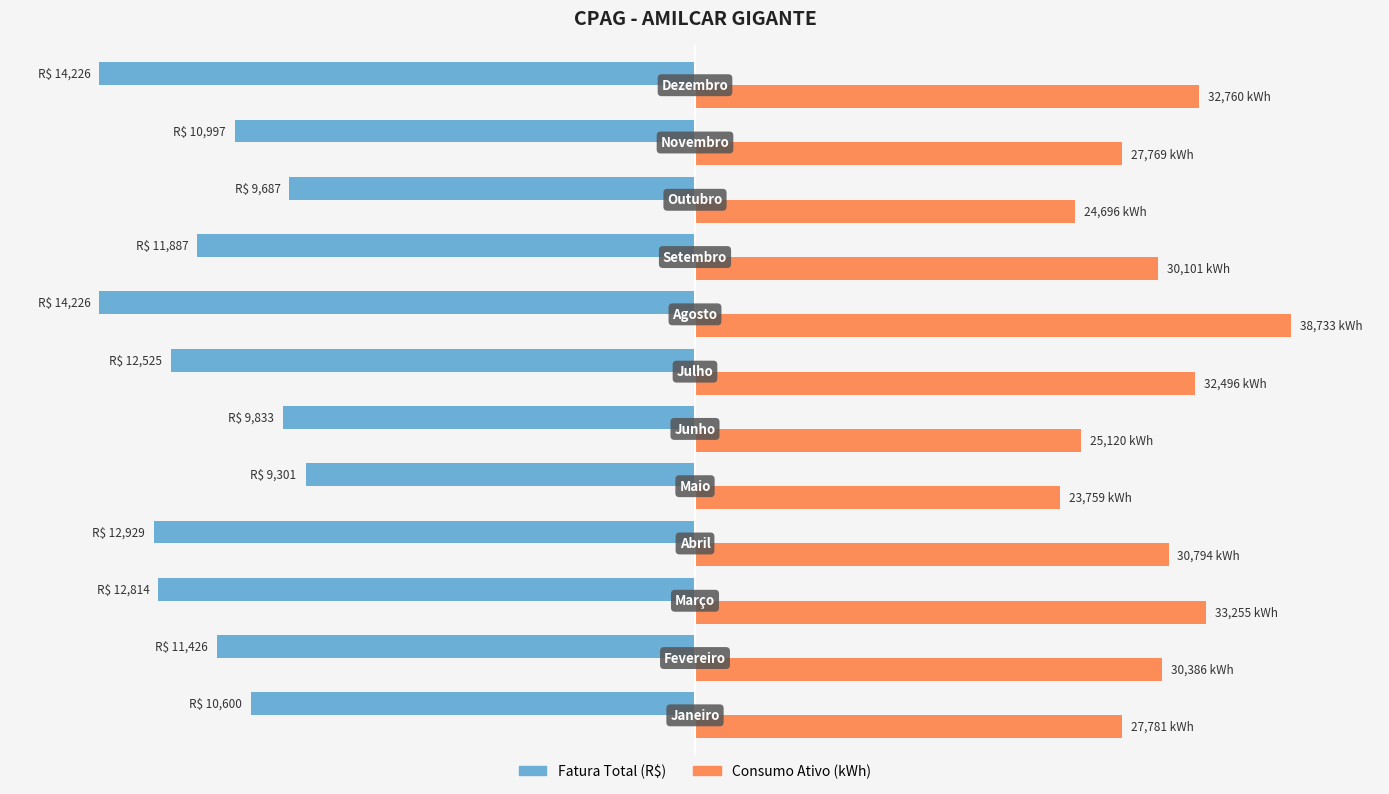

What are all the series names shown in the legend?

Fatura Total (R$), Consumo Ativo (kWh)